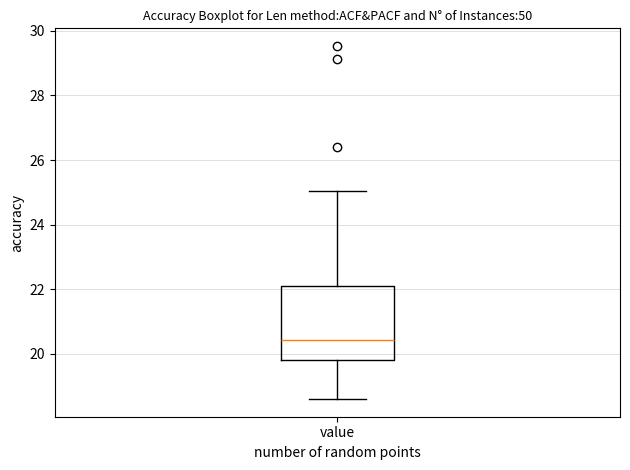

Where is the lower edge of the box for value on the y-axis? The values are not printed on the chart, so give them approximately, as read against the axis.

19.8